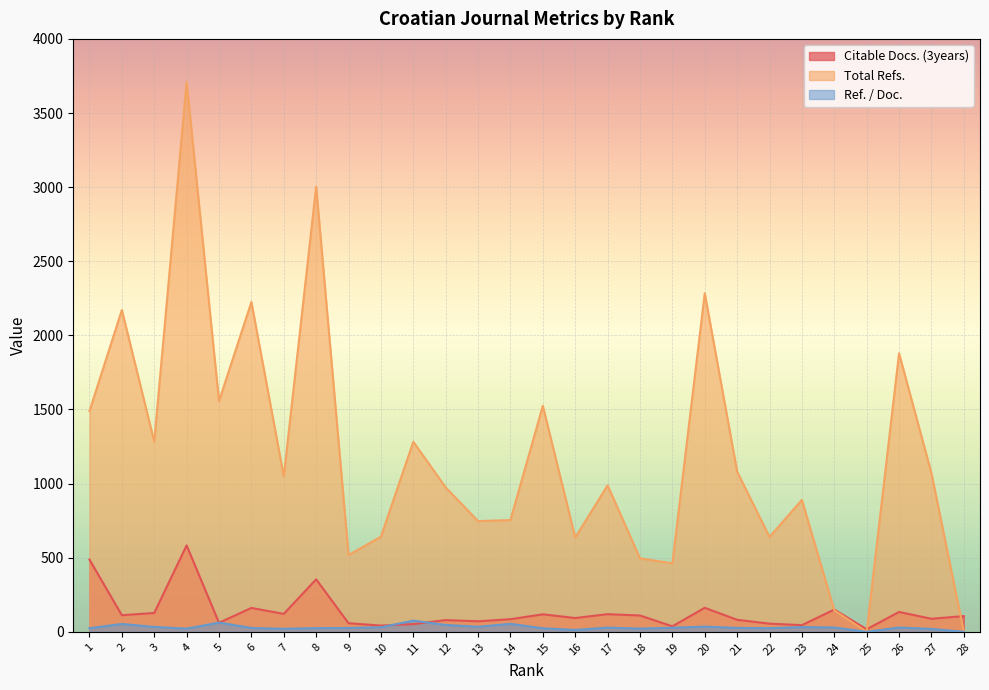

At which label is Total Refs. closest to 1854?

26